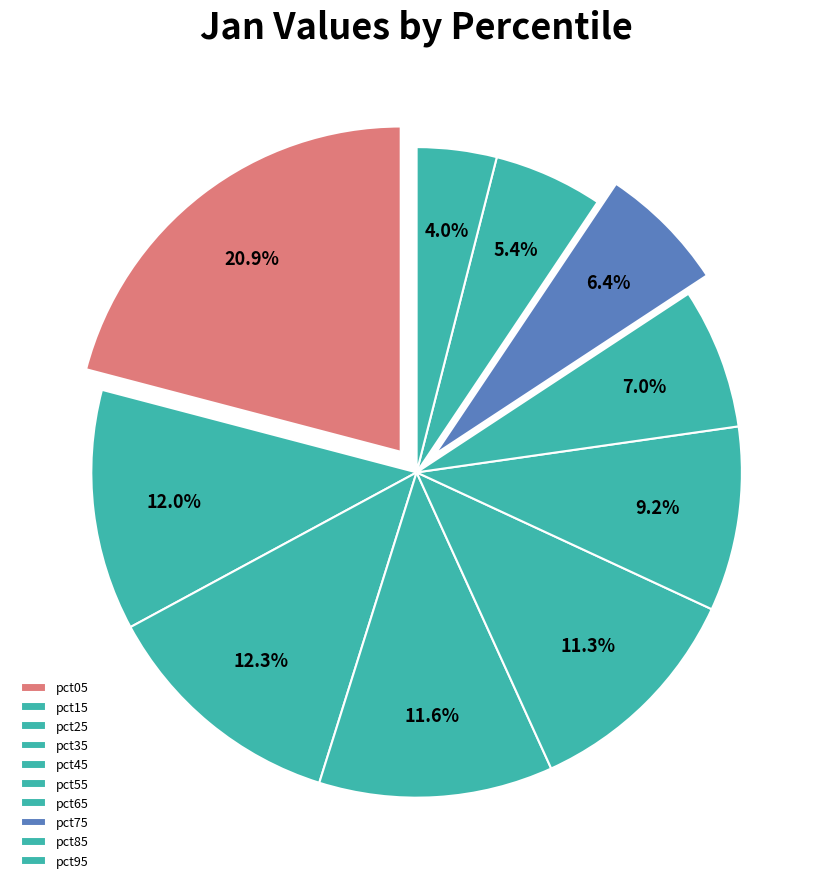

How many segments does this pie chart have?

10